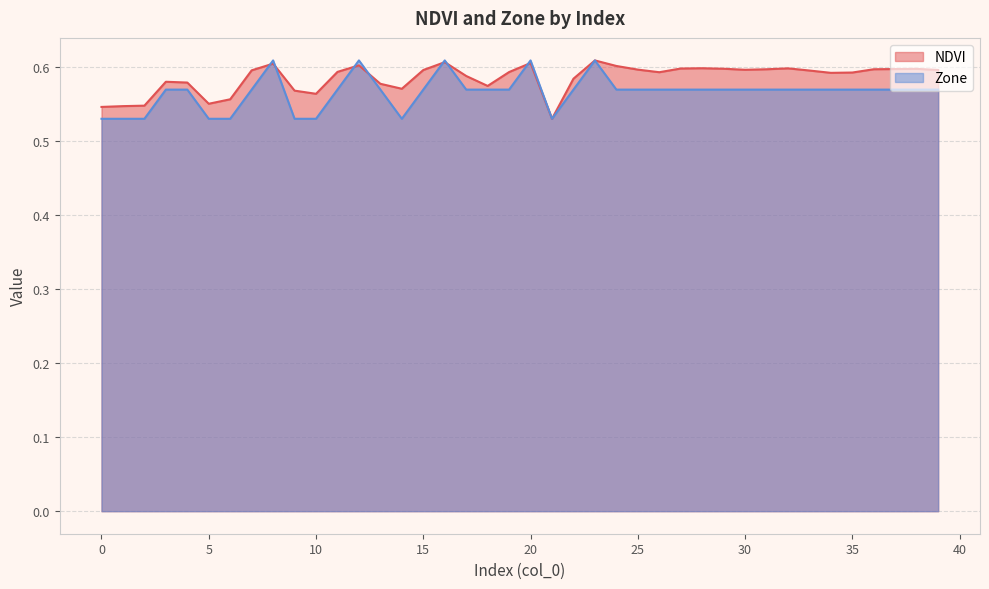

What is the average value of the Zone series?

0.6